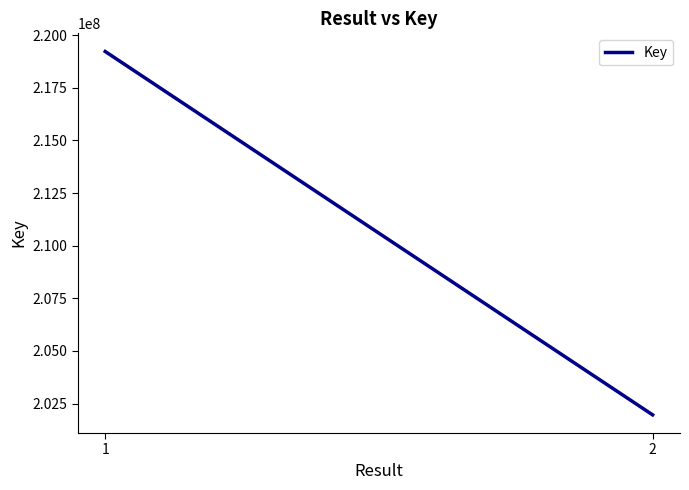

Reading left to right, list all the values displayed in this chart.

1=219226457	2=201962088